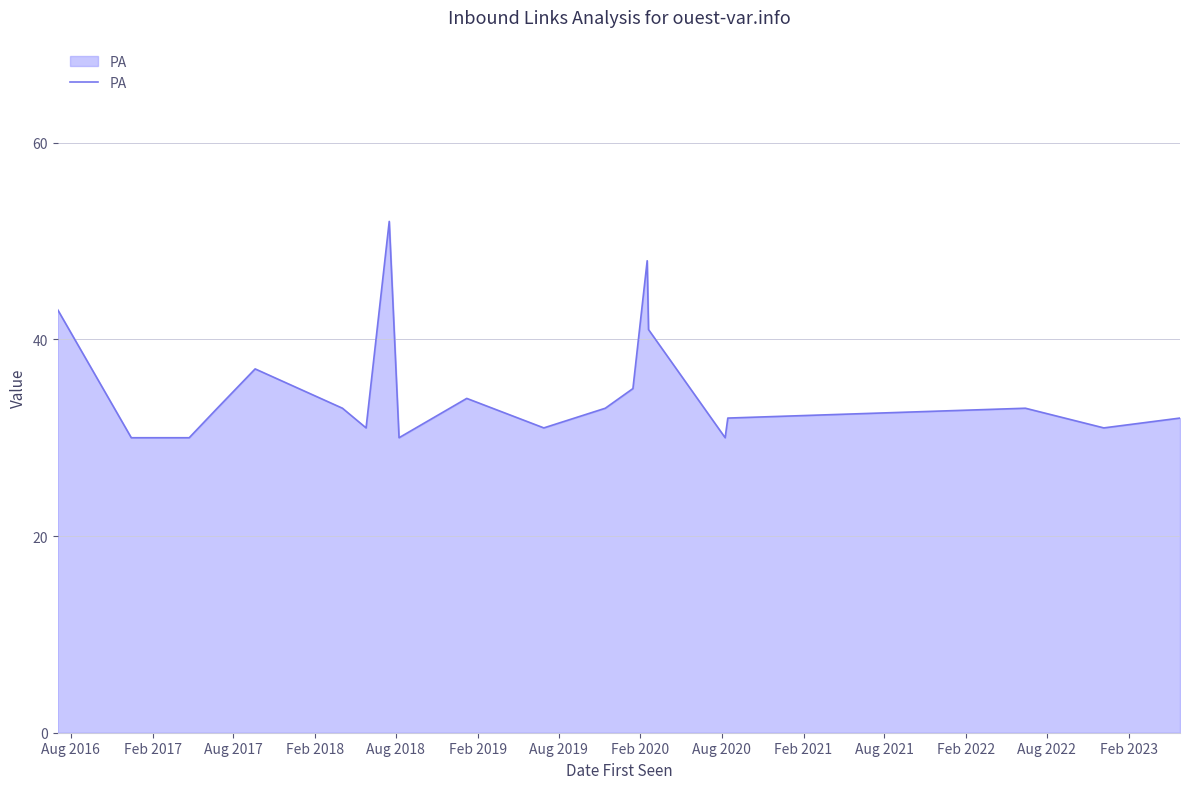

What is the difference between the maximum and minimum values?

22